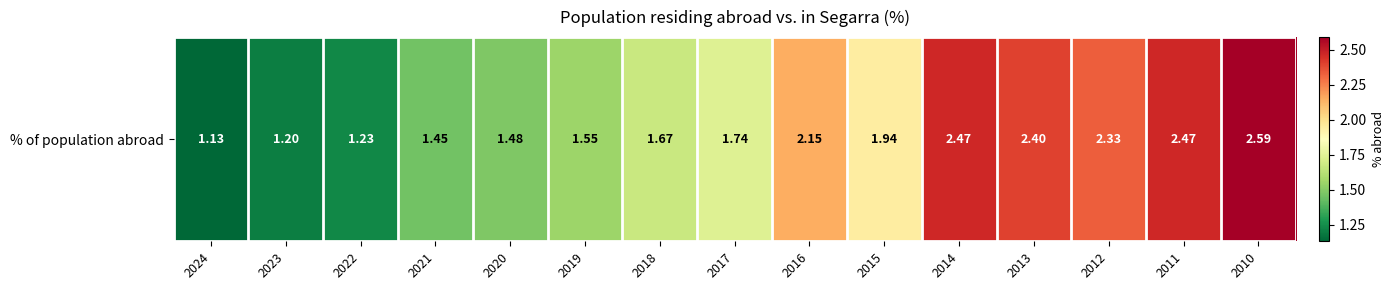

Approximately how many times larger is the value at 2013 compared to 2016?

1.1